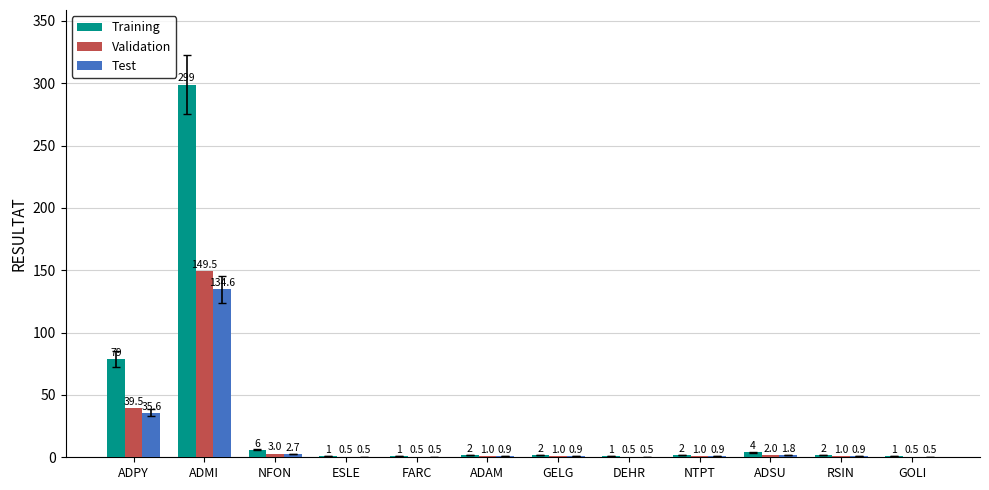

True or false: Validation has a value of 0.5 at FARC.

True